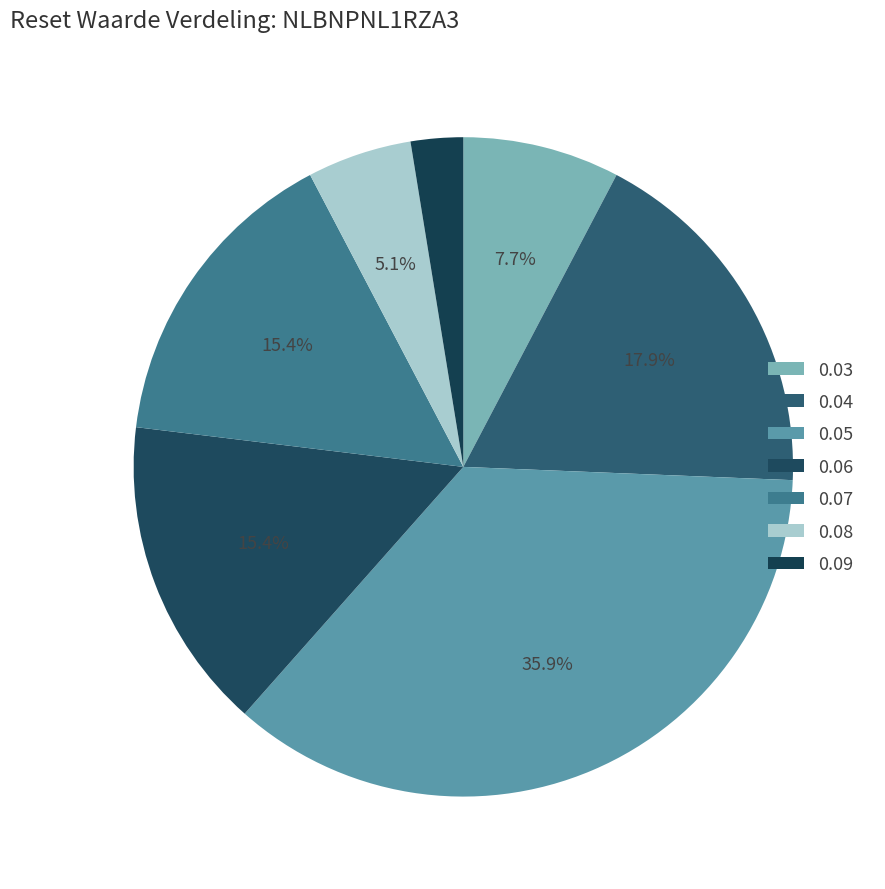

Count the number of slices in the pie.

7